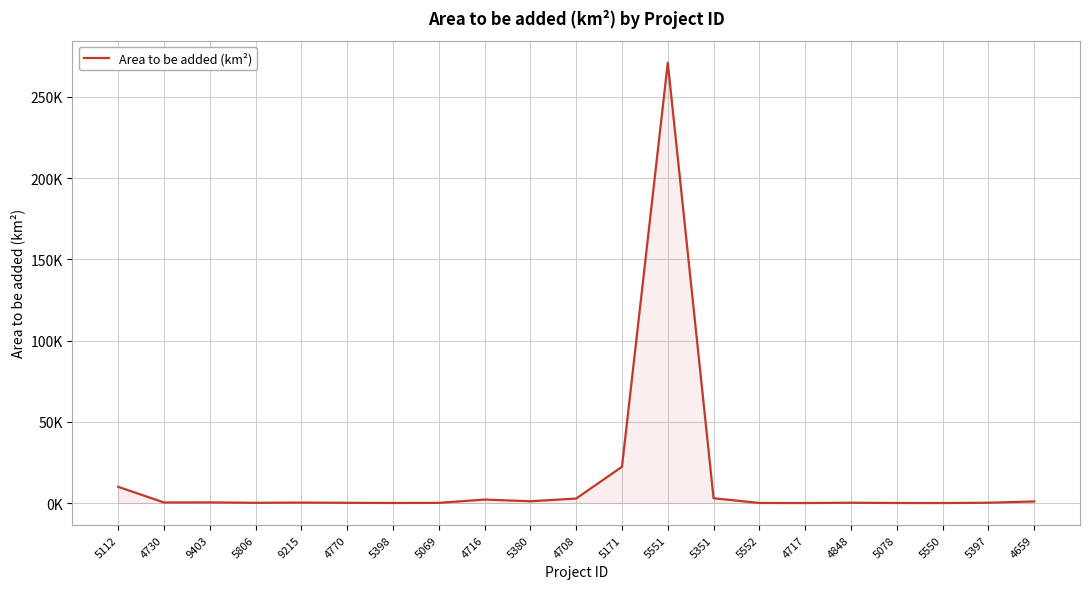

Does the chart display data point markers on the line(s)?

No